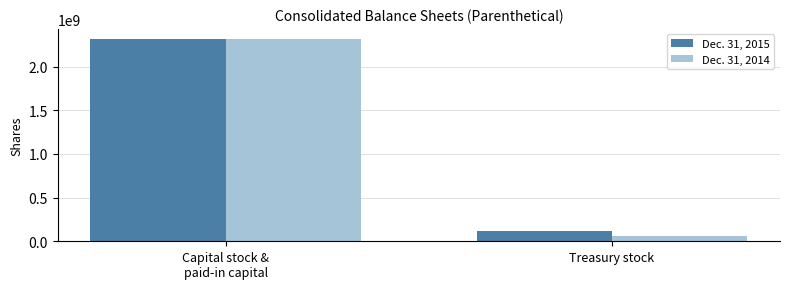

Reading right to left, extract all data points from this chart.

Dec. 31, 2015: 123118123	2314743264
Dec. 31, 2014: 55843639	2314743264